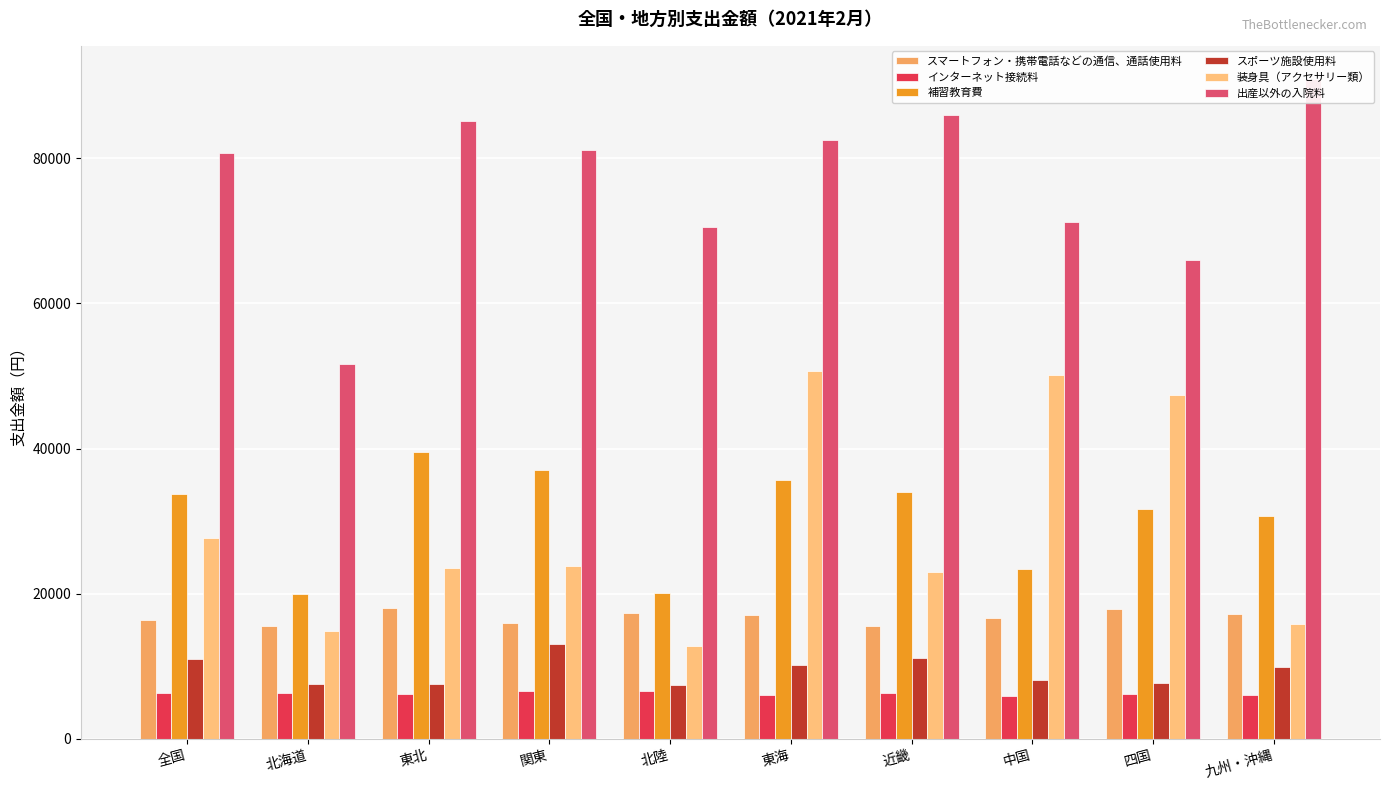

How many groups of bars are there?

10